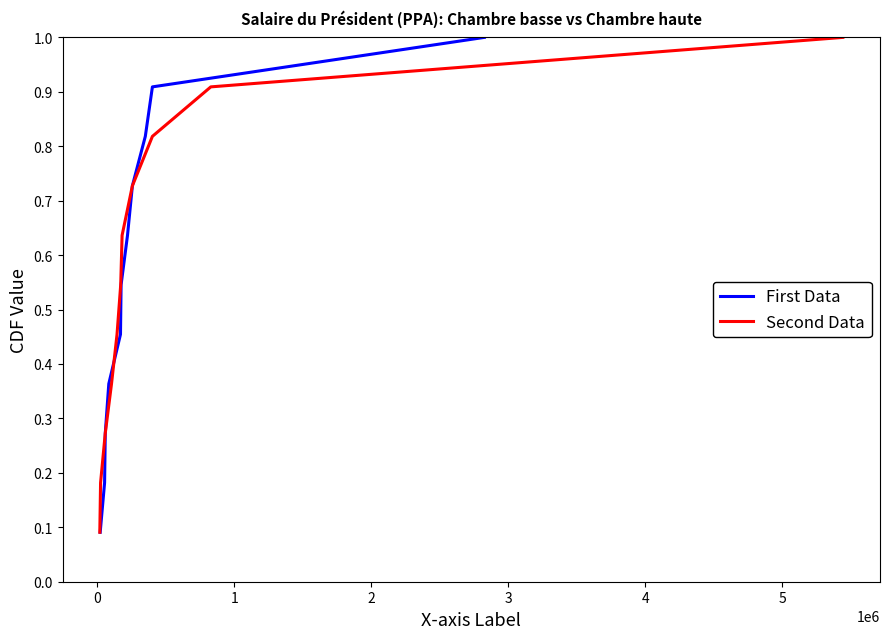

What are all the series names shown in the legend?

First Data, Second Data